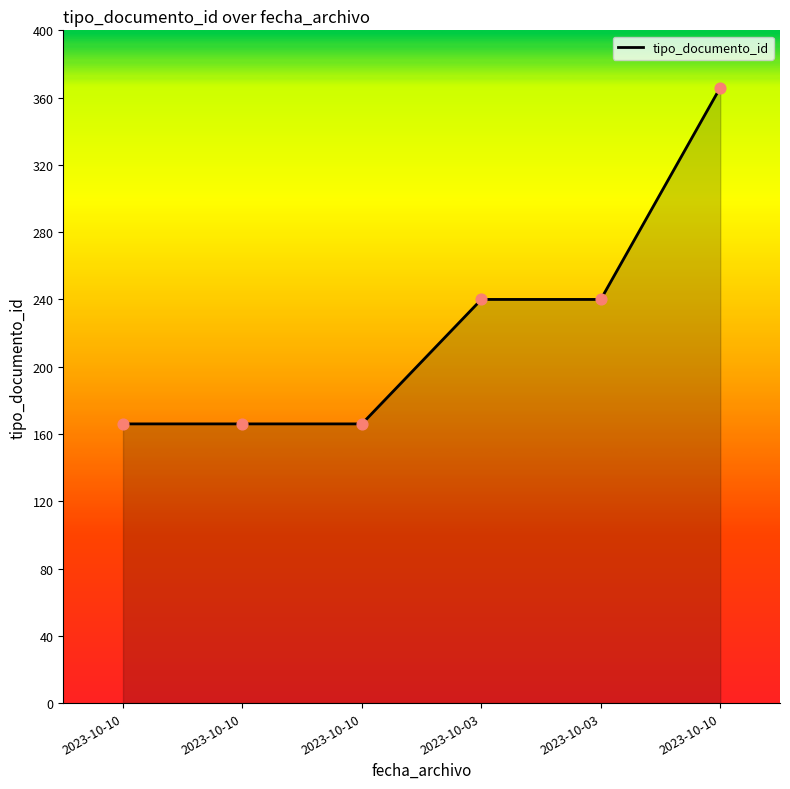

How many lines are shown in the chart?

1